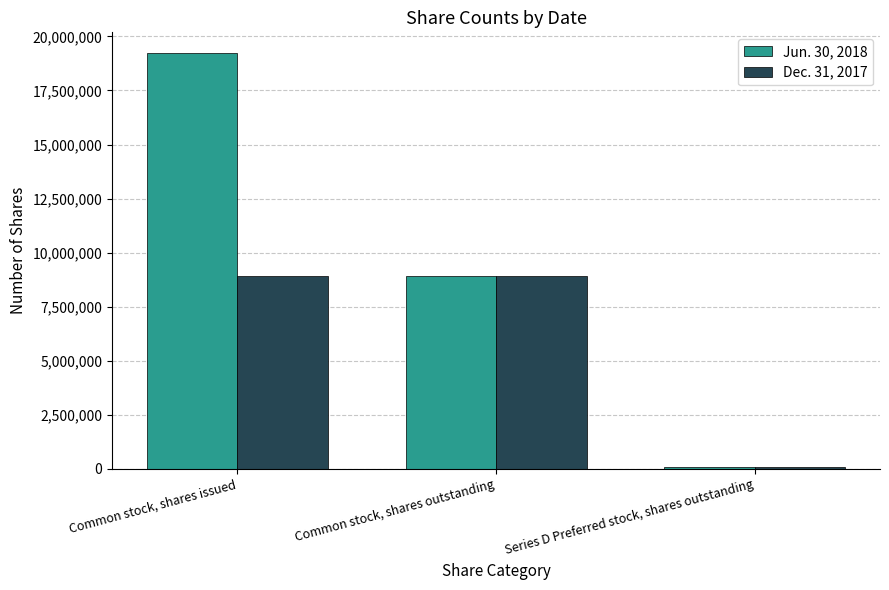

The value of Dec. 31, 2017 at Common stock, shares outstanding is 15796943. True or false?

False